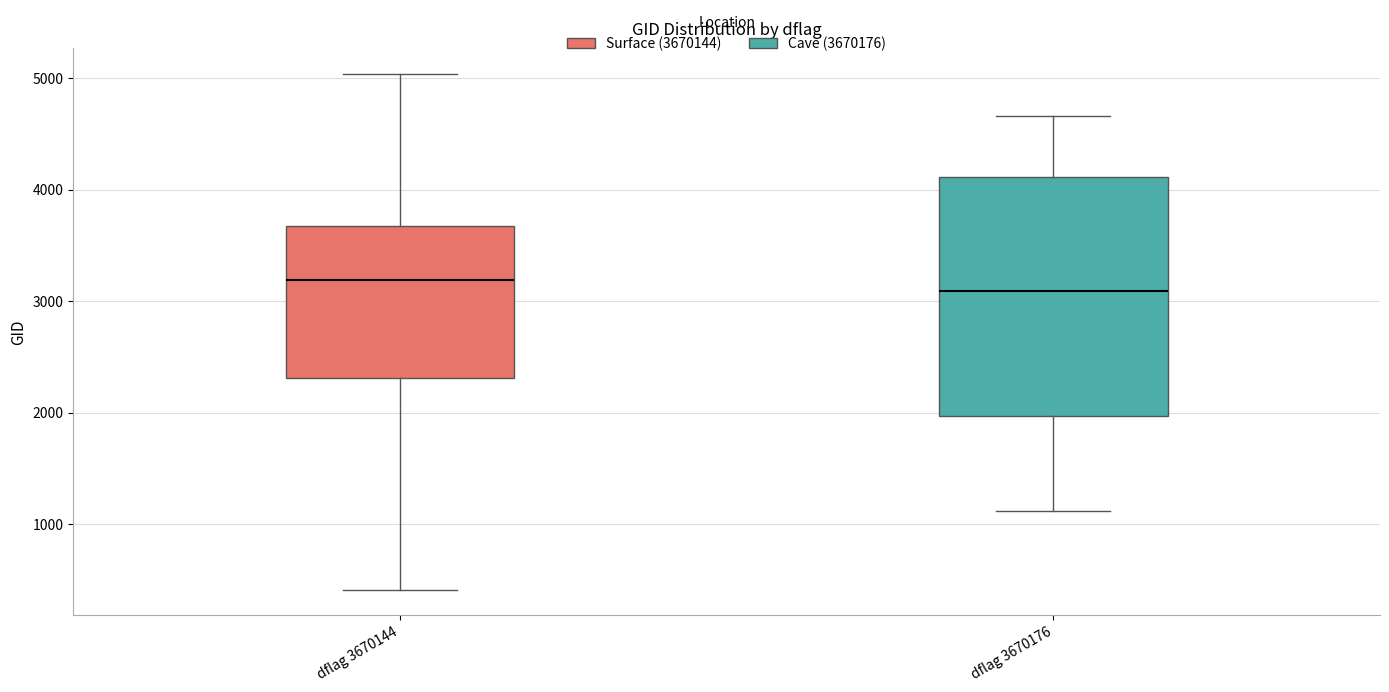

Where does the median line of the box for dflag 3670176 sit on the y-axis? The values are not printed on the chart, so give them approximately, as read against the axis.

3100